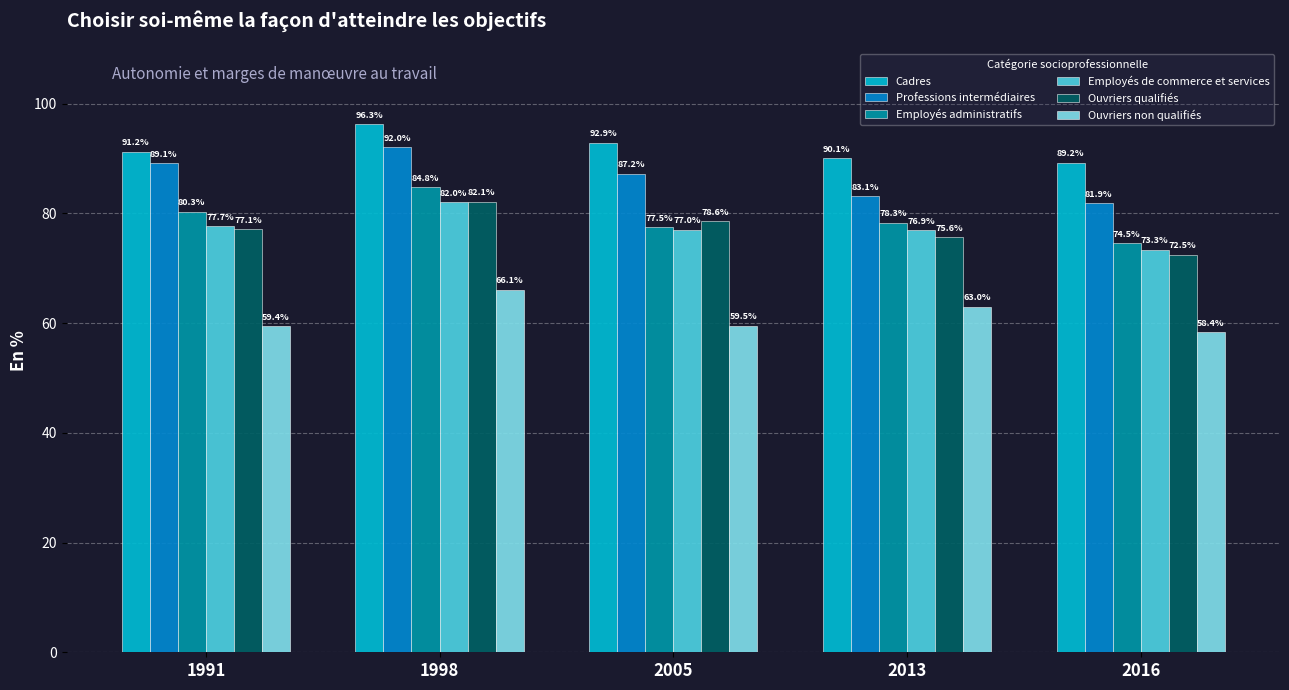

At which category does the chart reach its minimum across all series?

2016